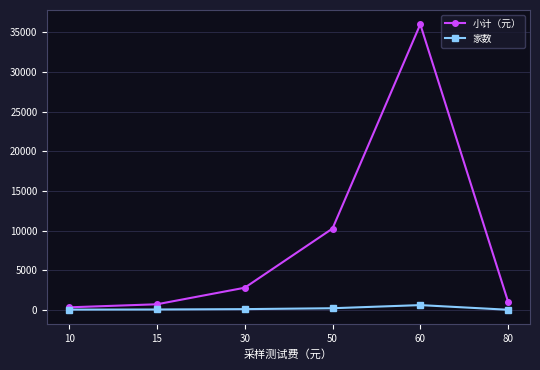

Between 30 and 50, which series saw the biggest shift?

小计（元）